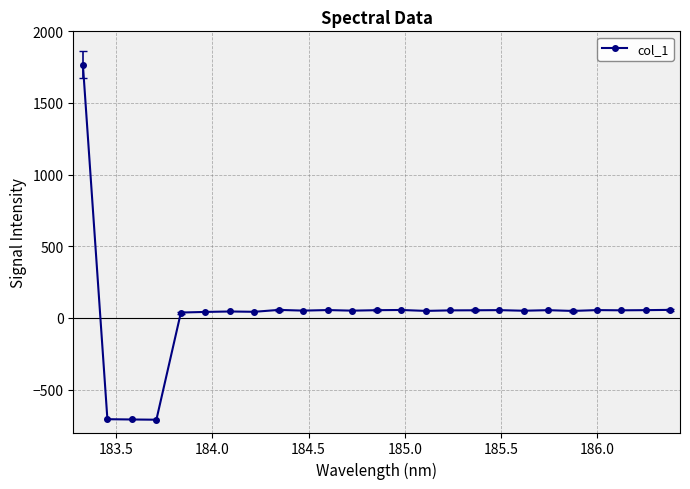

What is the greatest value displayed?

1767.0